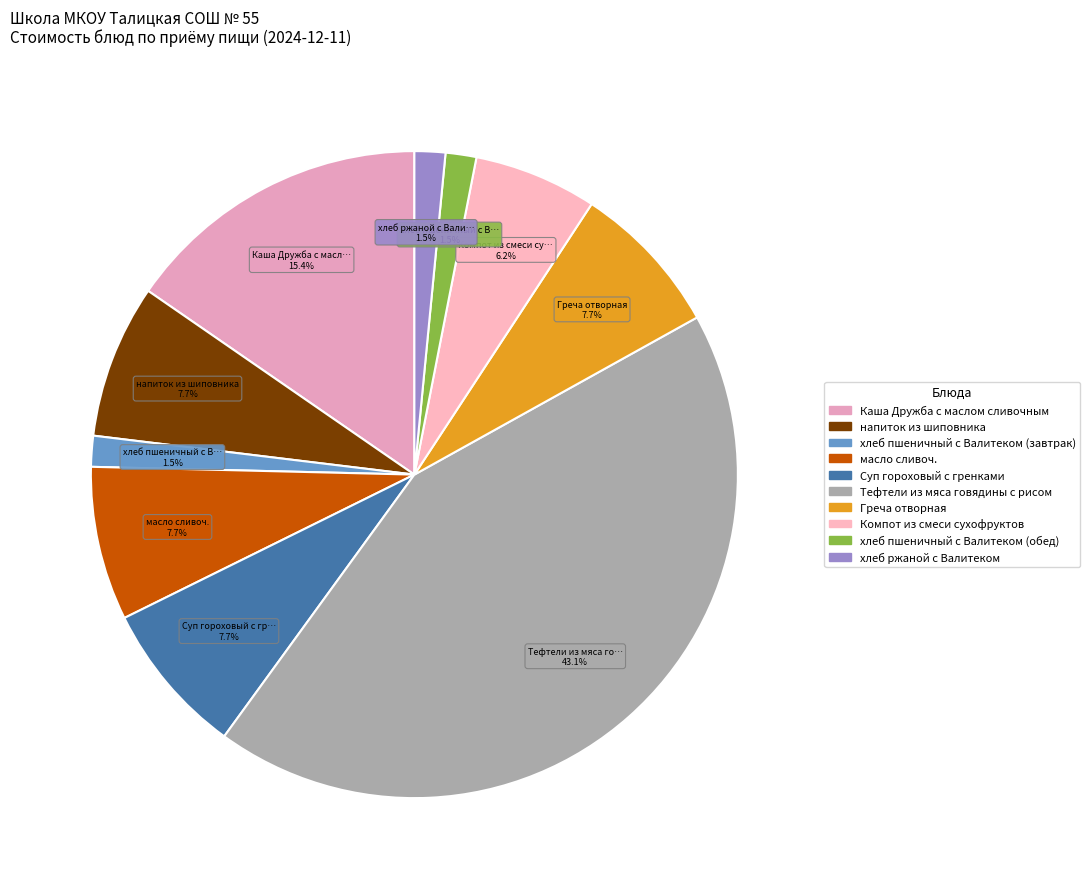

The хлеб пшеничный с Валитеком (завтрак) slice represents 2% of the pie. True or false?

True